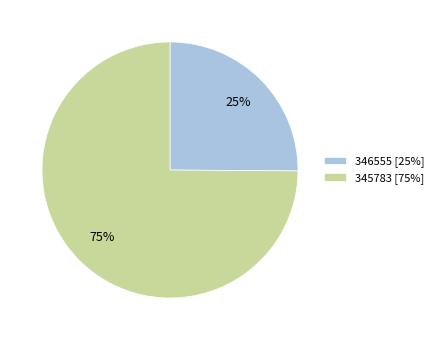

To the nearest percent, what is the difference between the largest and smallest slice percentages?

50%